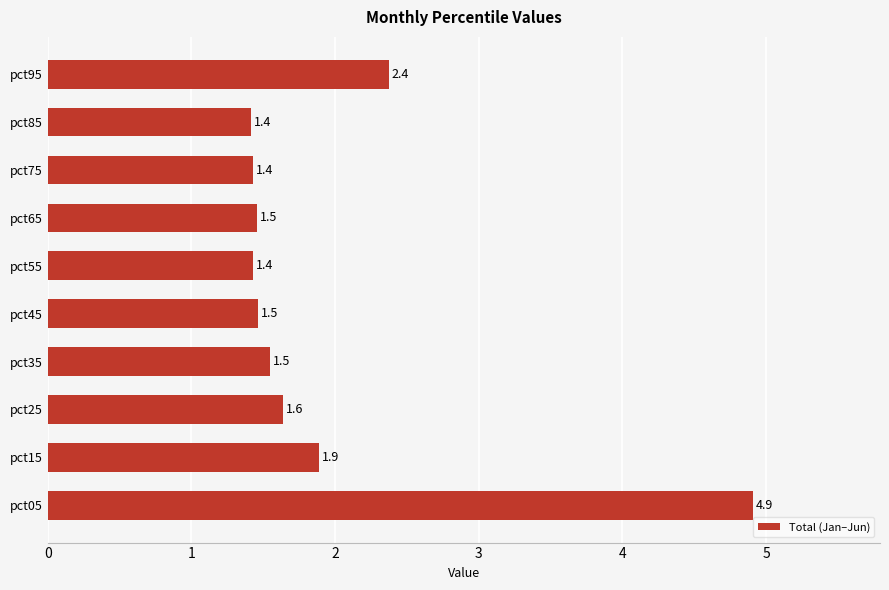

Are the bars horizontal?

Yes